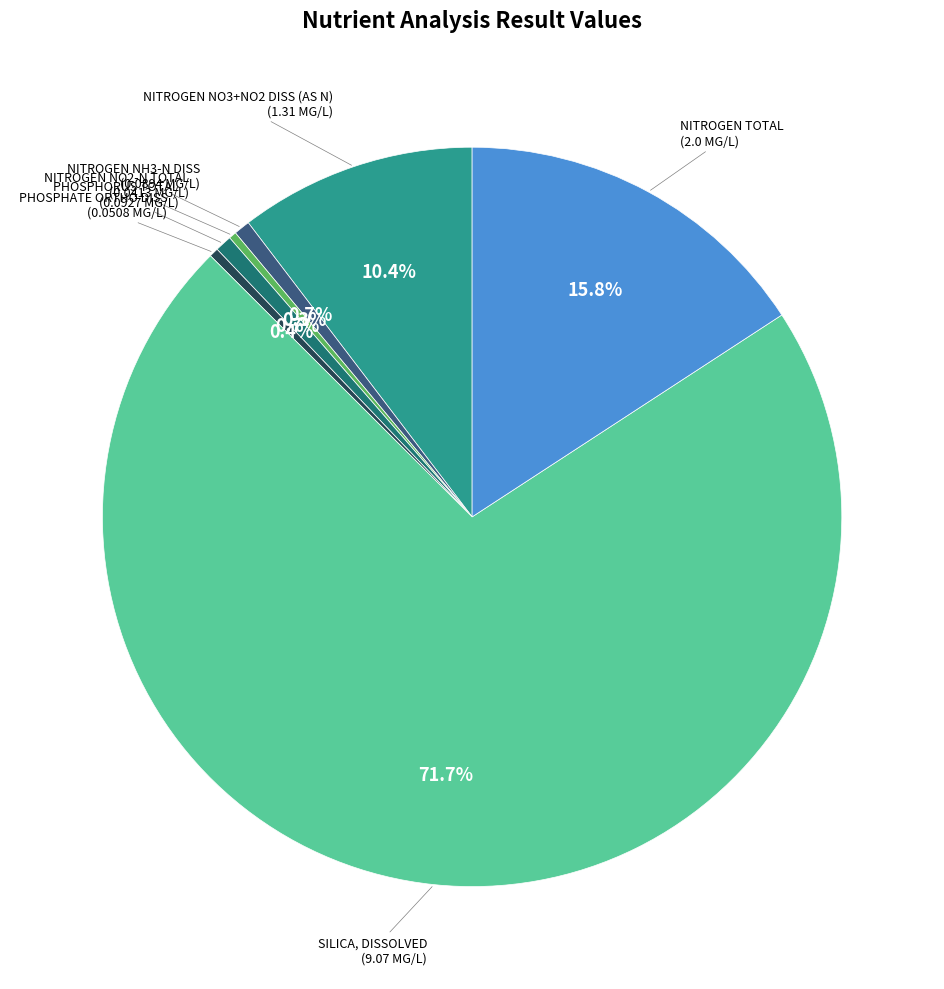

Does any single category account for the majority?

Yes